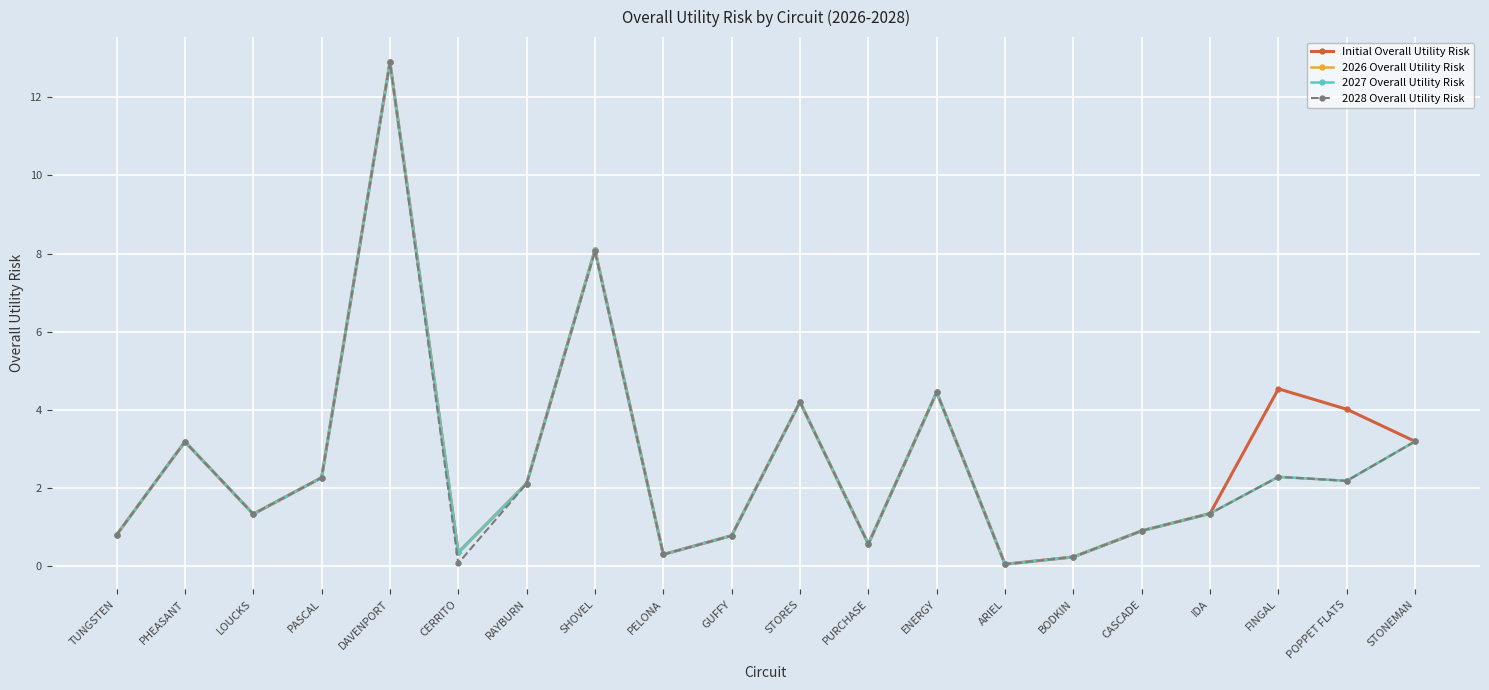

At which category is the sum across all series the highest?

DAVENPORT